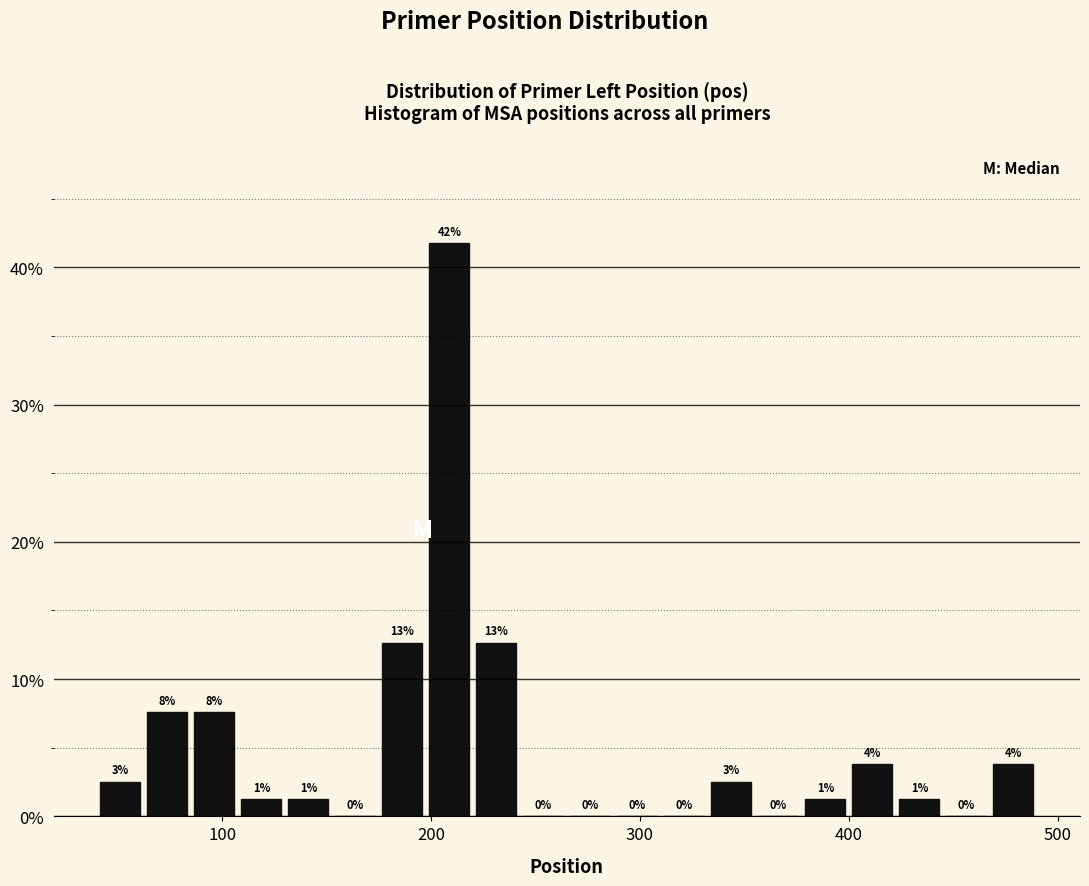

Around what value on the x-axis is the tallest bar? Give the approximate position of its centre, as read against the axis.

210